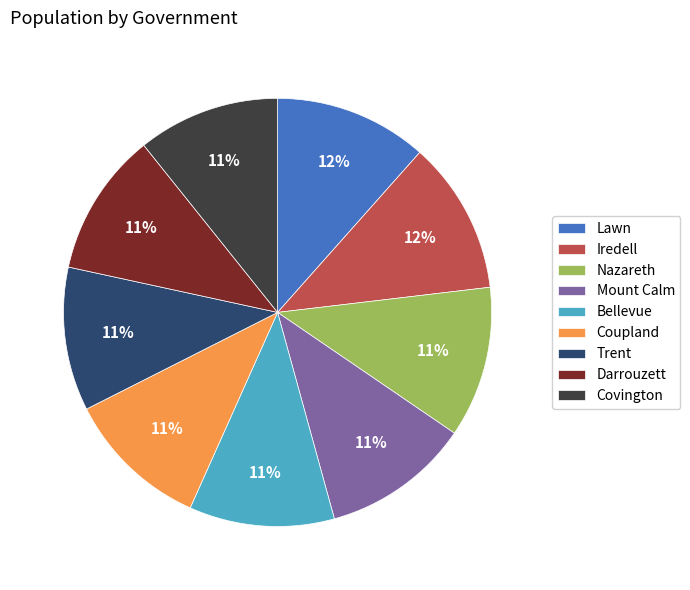

How many segments does this pie chart have?

9